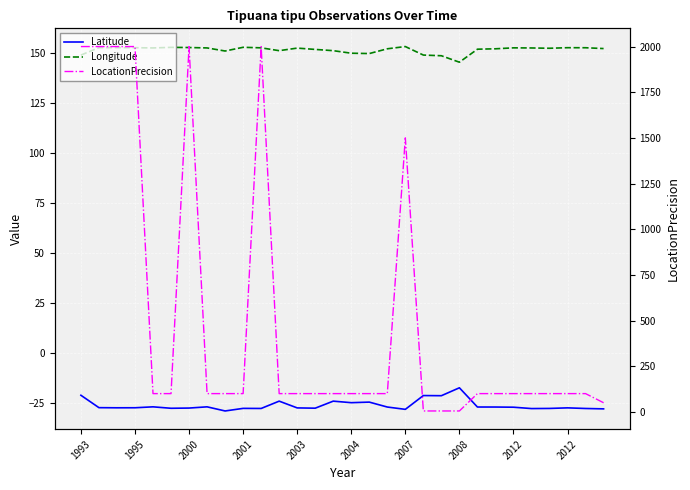

What is the approximate value of LocationPrecision at 20?

5.0